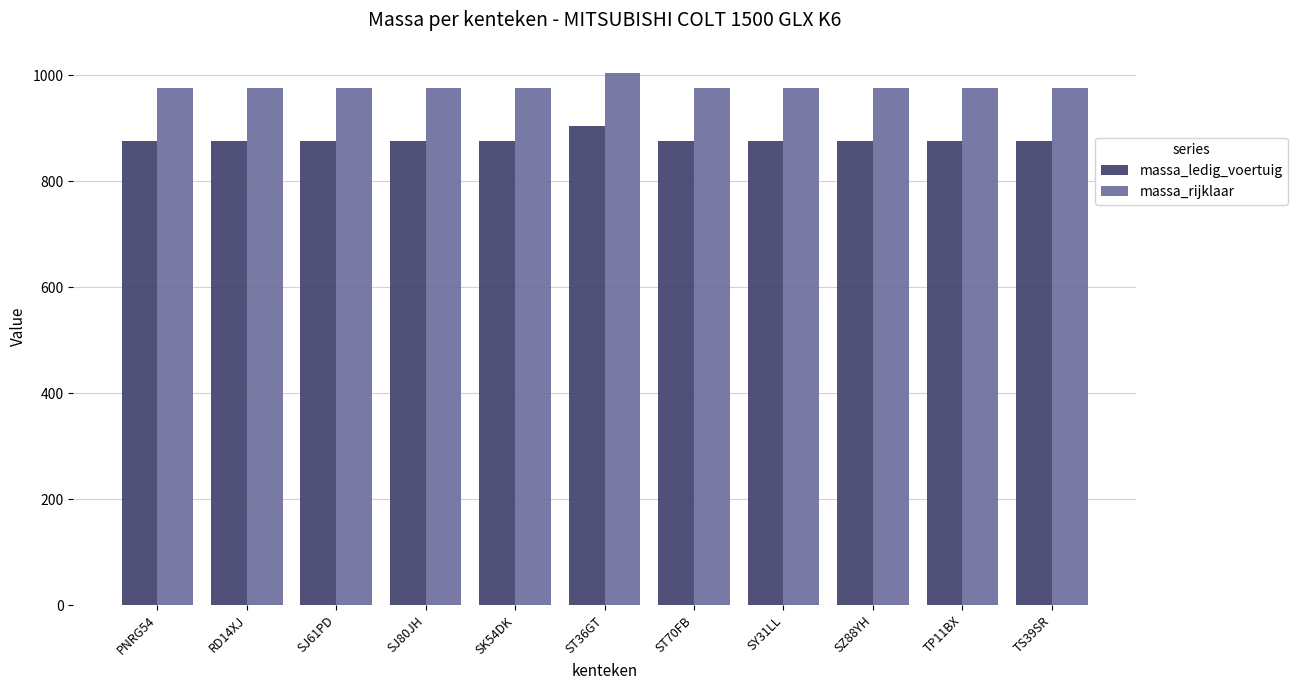

What is the value of the massa_ledig_voertuig bar at the 4th from the left?

875